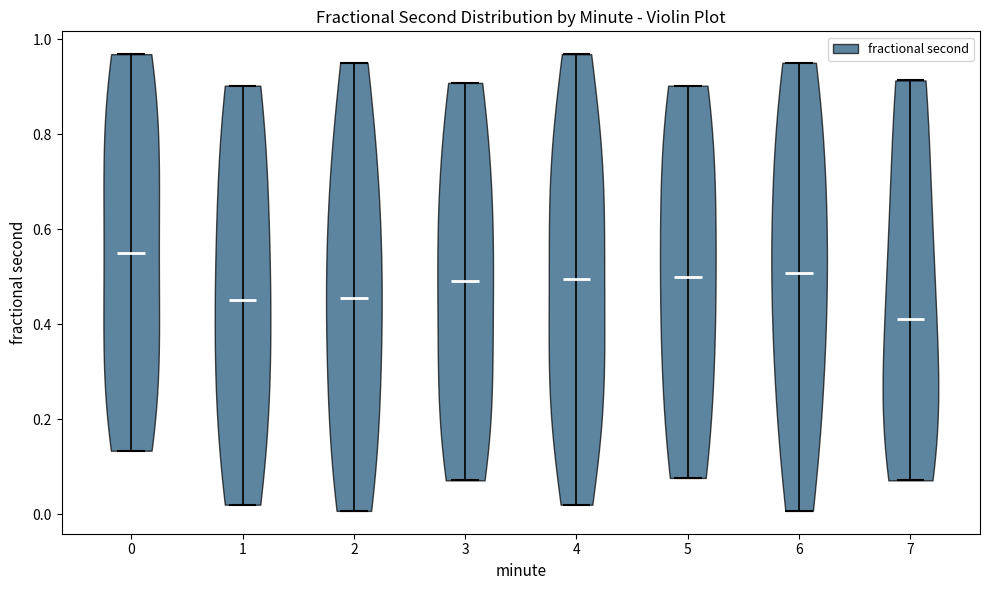

Which violin has the lowest median line?

7